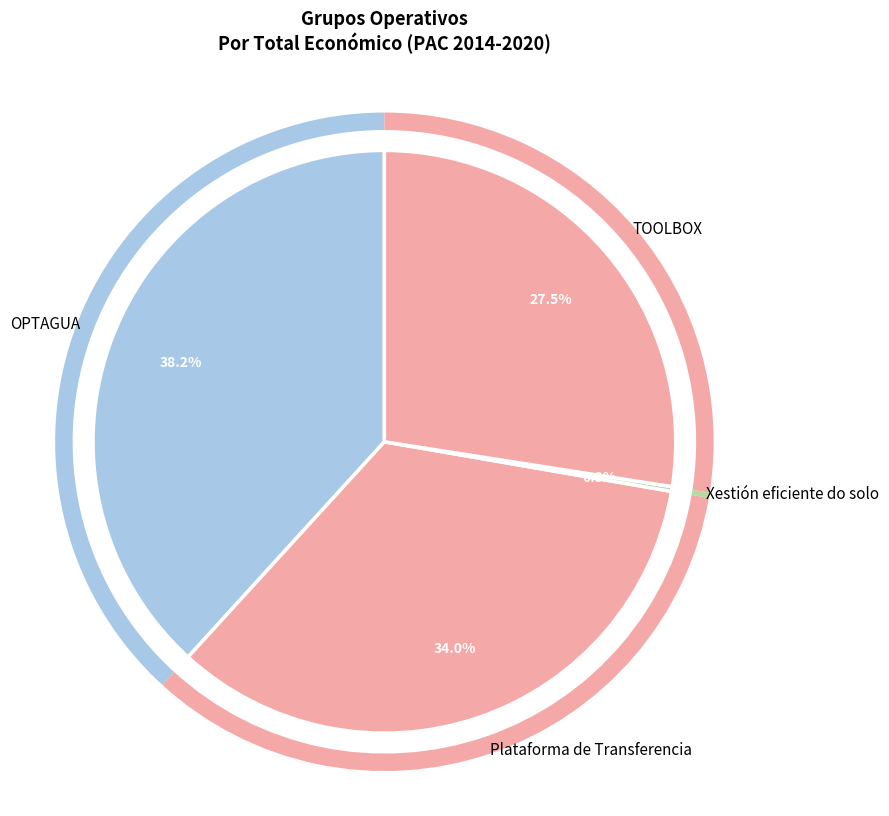

Count the number of slices in the pie.

4